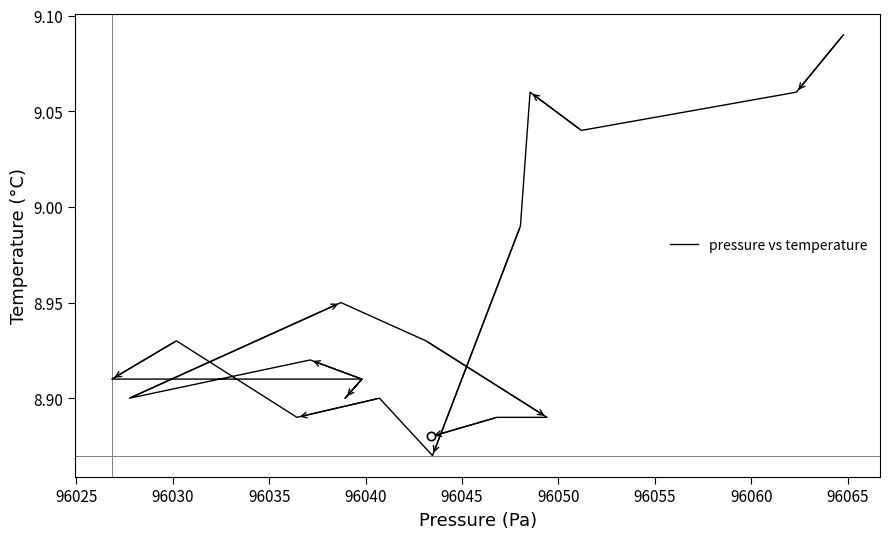

Reading left to right, extract all data points from this chart.

9.1	9.1	9.0	9.1	9.0	8.9	8.9	8.9	8.9	8.9	8.9	8.9	8.9	8.9	8.9	8.9	8.9	8.9	8.9	8.9